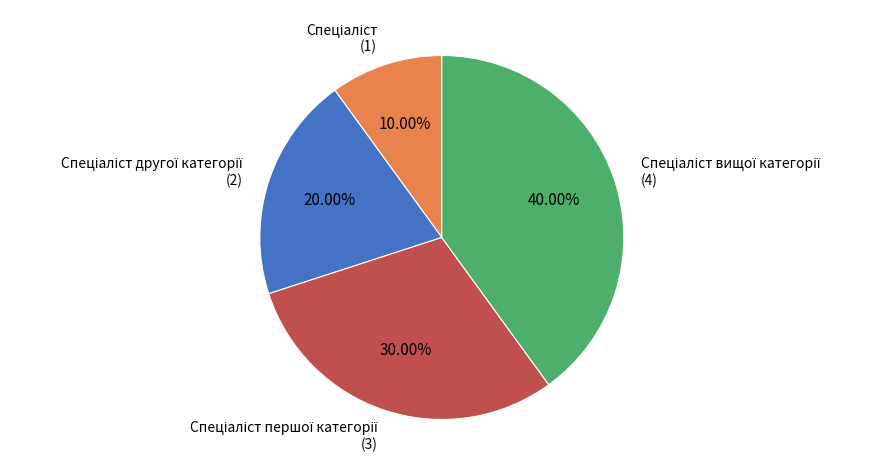

Does any single category account for the majority?

No